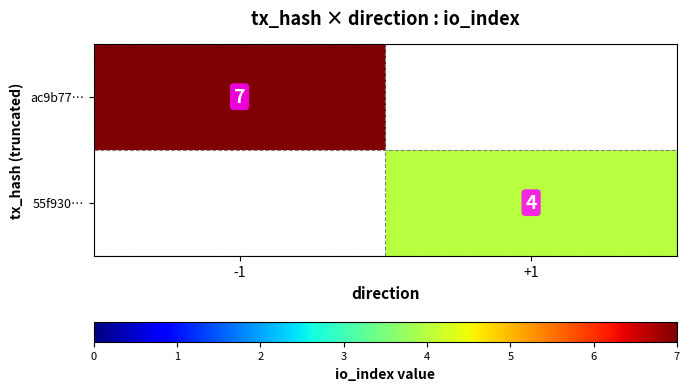

At how many categories does at least one series exceed 6?

1